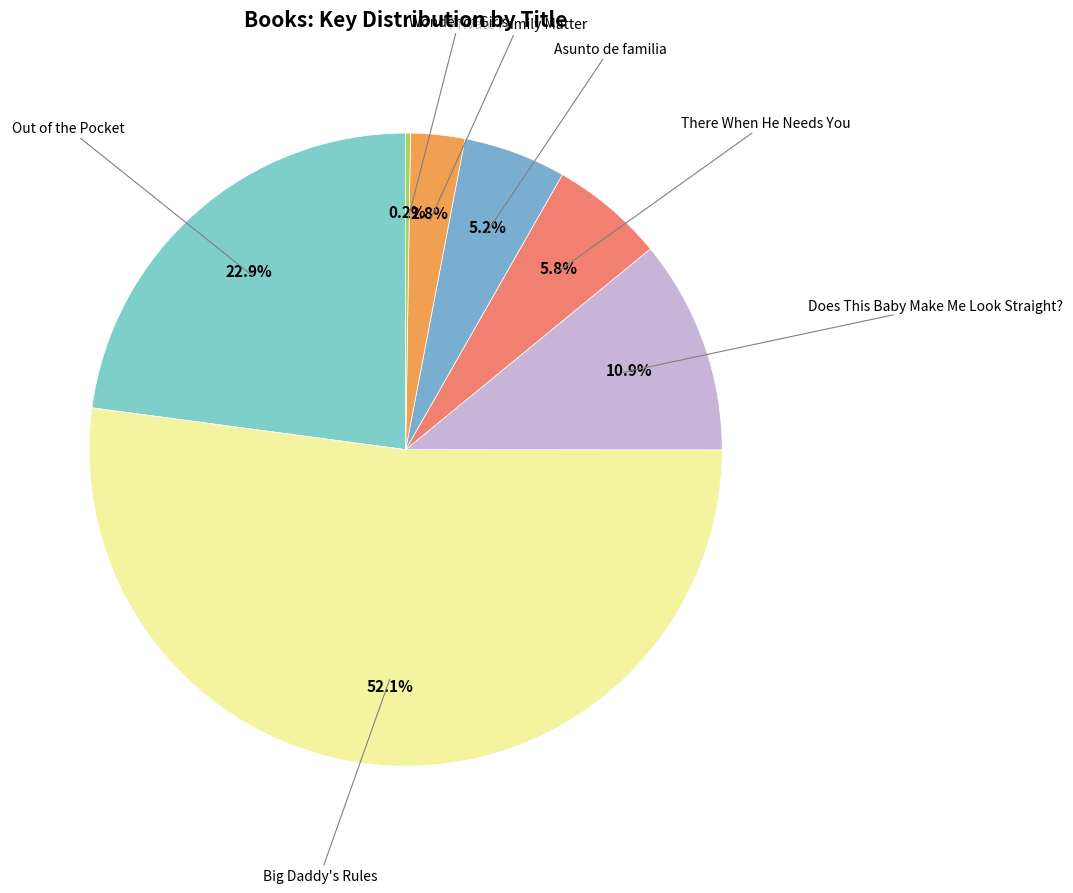

To the nearest percent, what is the difference between the largest and smallest slice percentages?

52%